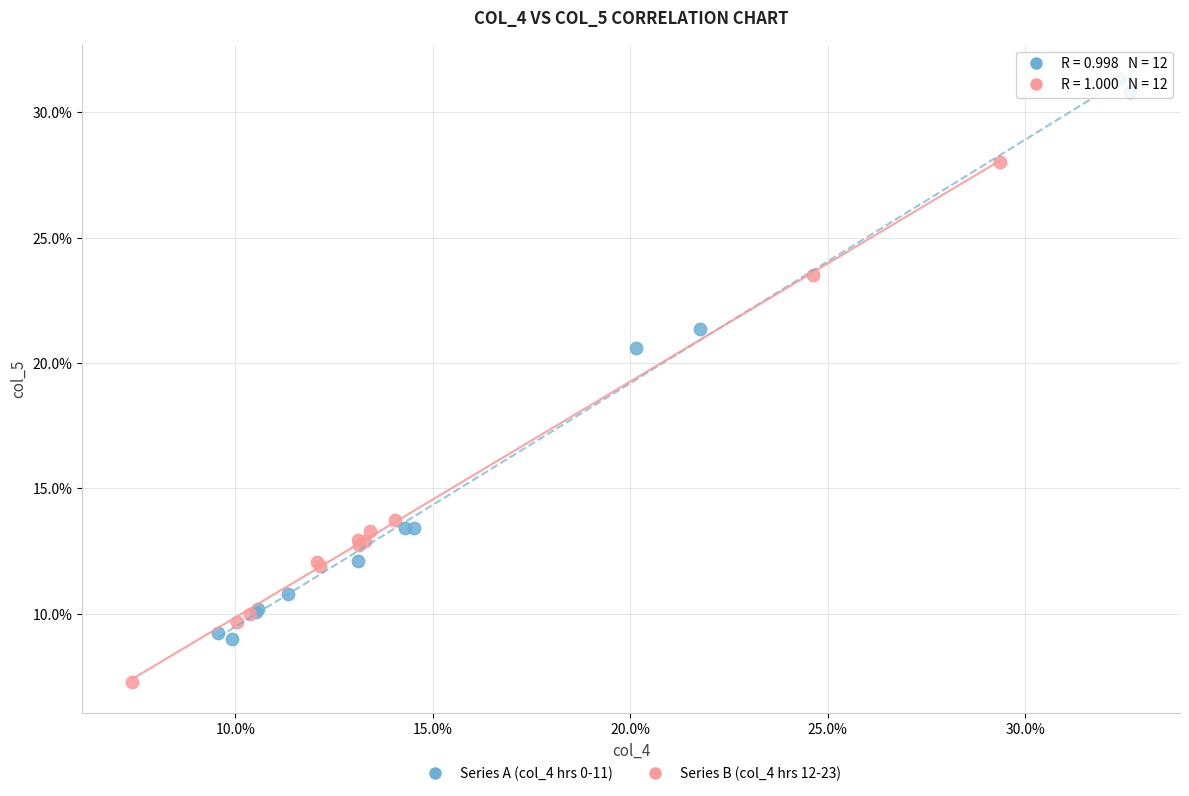

Which series contains the highest Y value?

Series A (col_4 hrs 0-11)